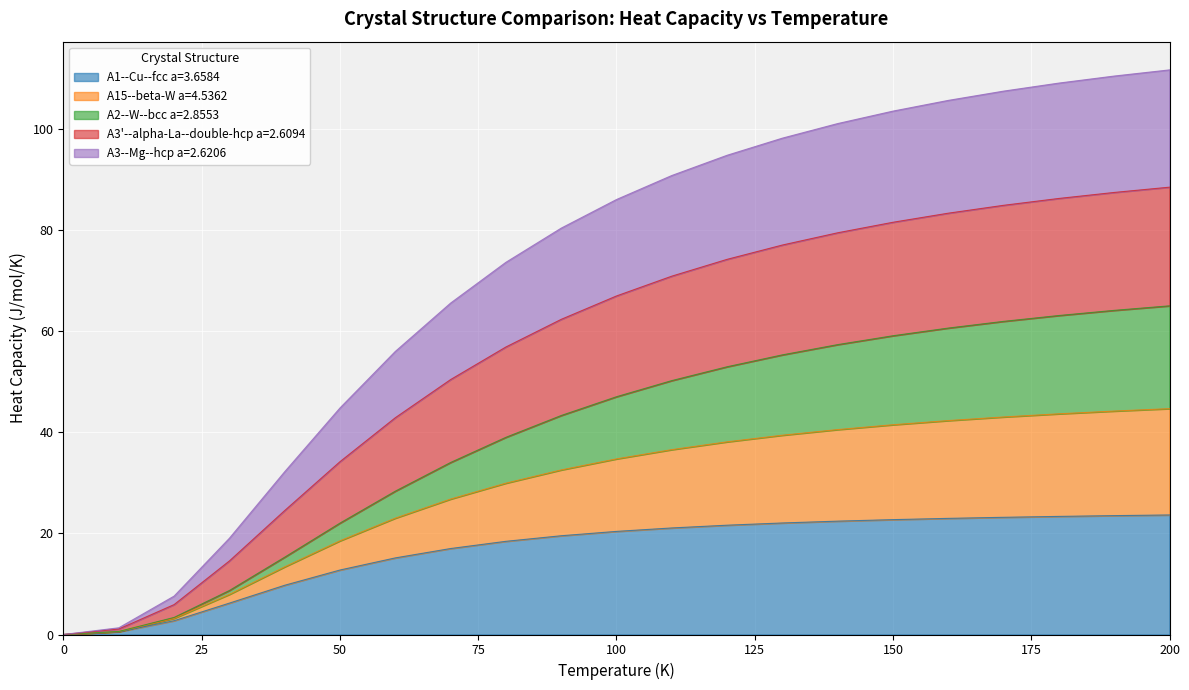

How many lines are shown in the chart?

5